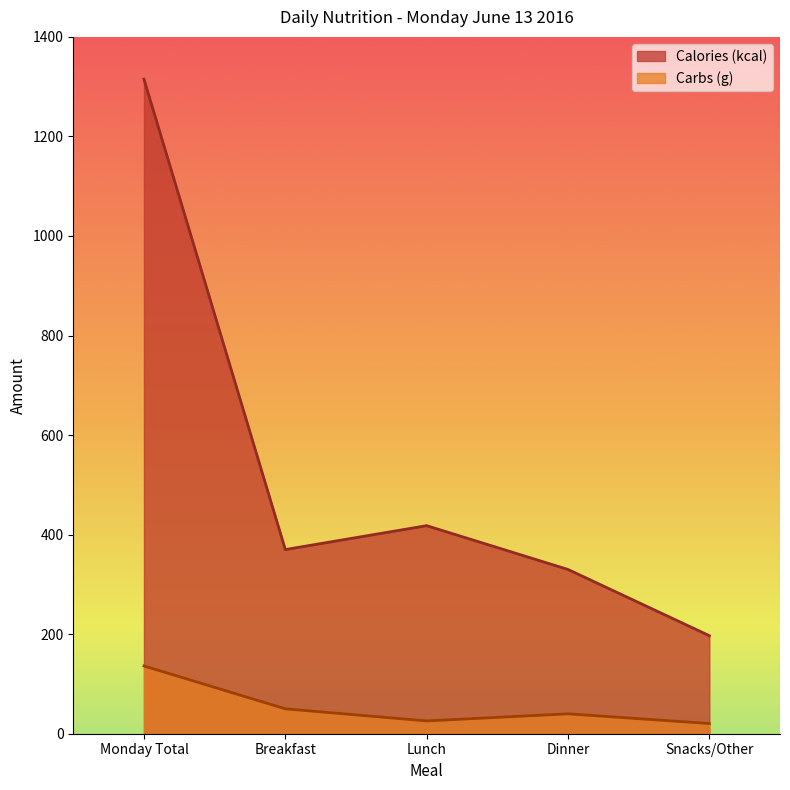

Reading left to right, list all the values displayed in this chart.

Calories (kcal): Monday Total=1315.0	Breakfast=370.0	Lunch=418.0	Dinner=330.0	Snacks/Other=197.0
Carbs (g): Monday Total=136.2	Breakfast=50.0	Lunch=25.7	Dinner=40.0	Snacks/Other=20.5